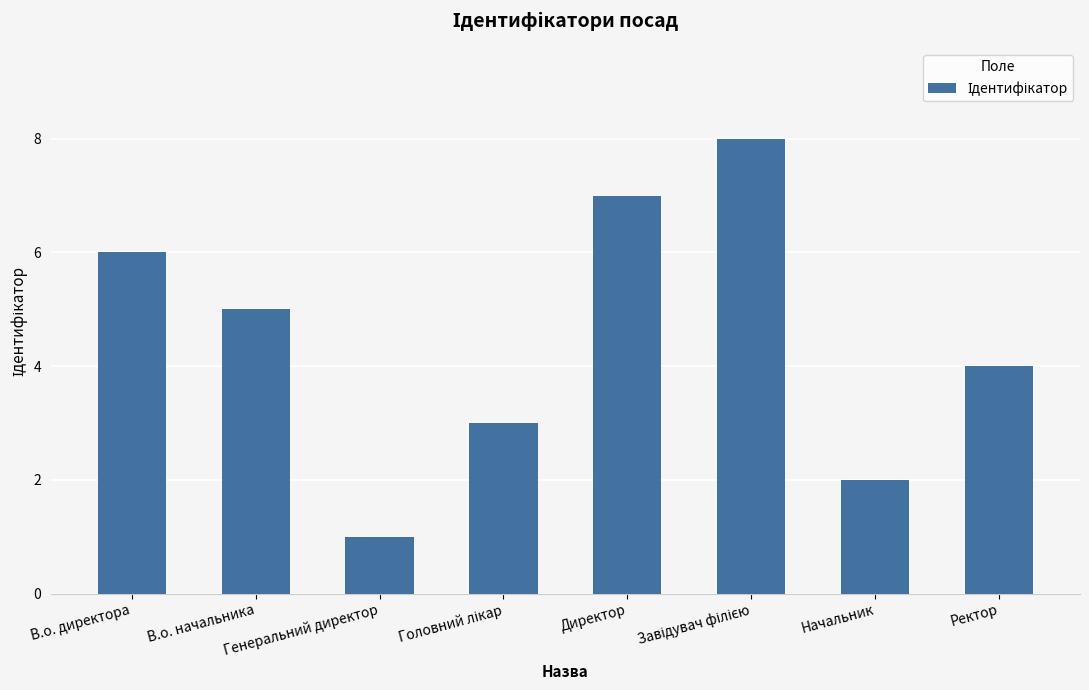

What is the difference between the second highest and minimum values?

6